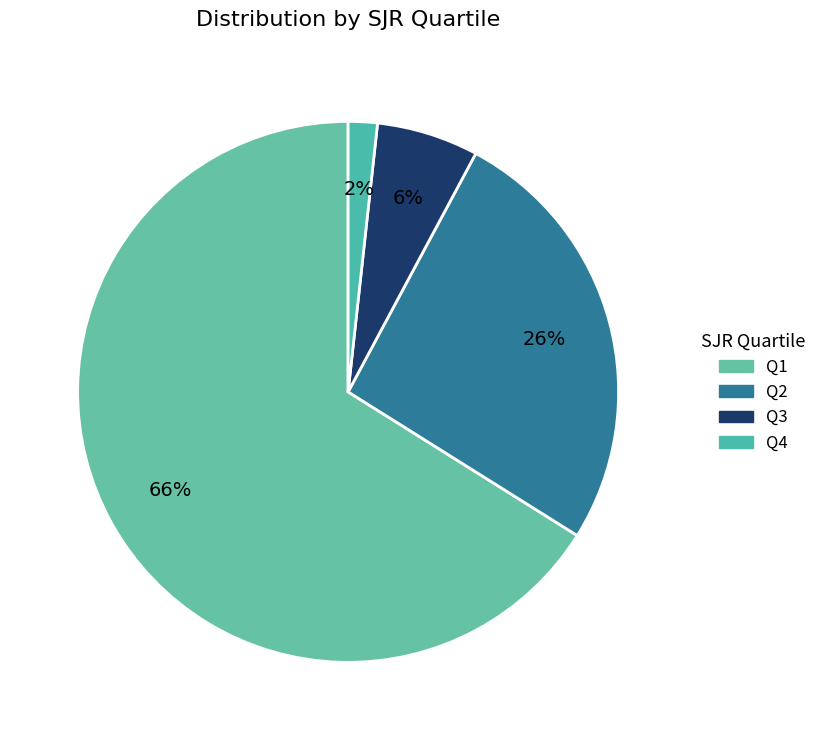

Combined, what portion of the pie is Q4 and Q1?

67.8%